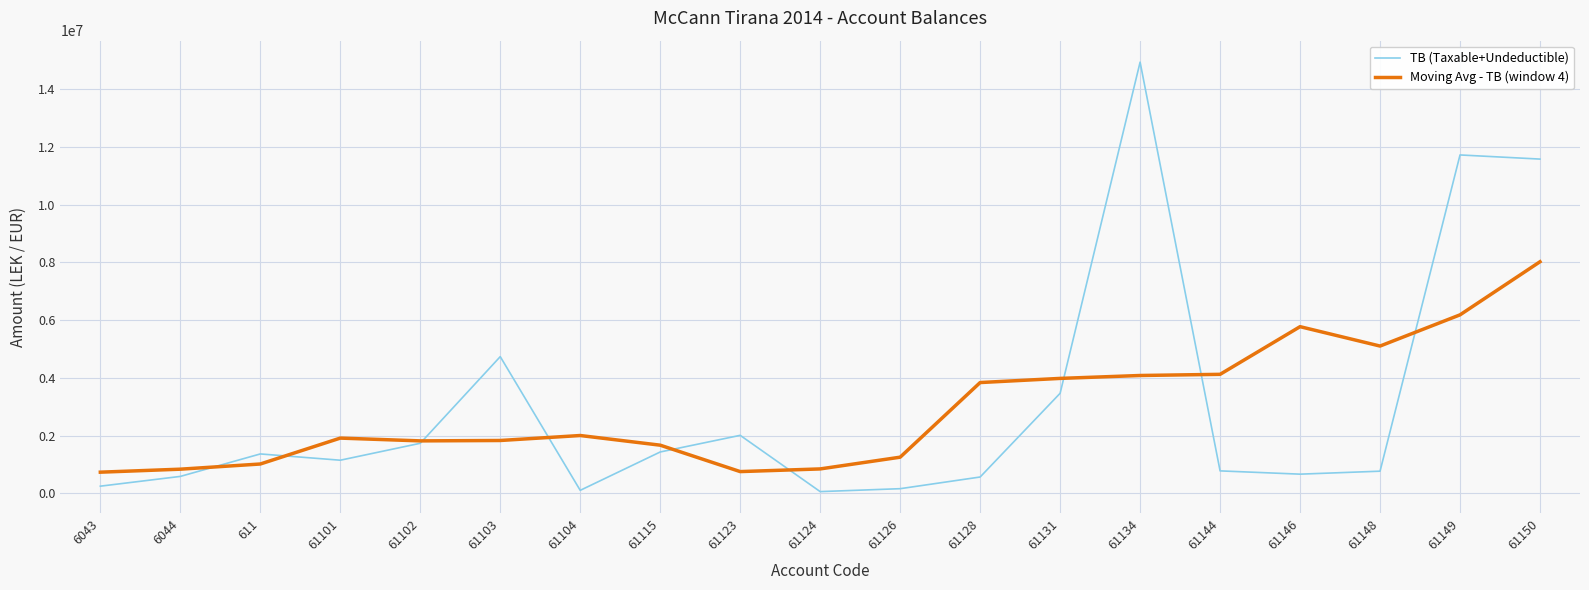

Is the value of Moving Avg - TB (window 4) at 61148 greater than the value of TB (Taxable+Undeductible) at 61115?

Yes